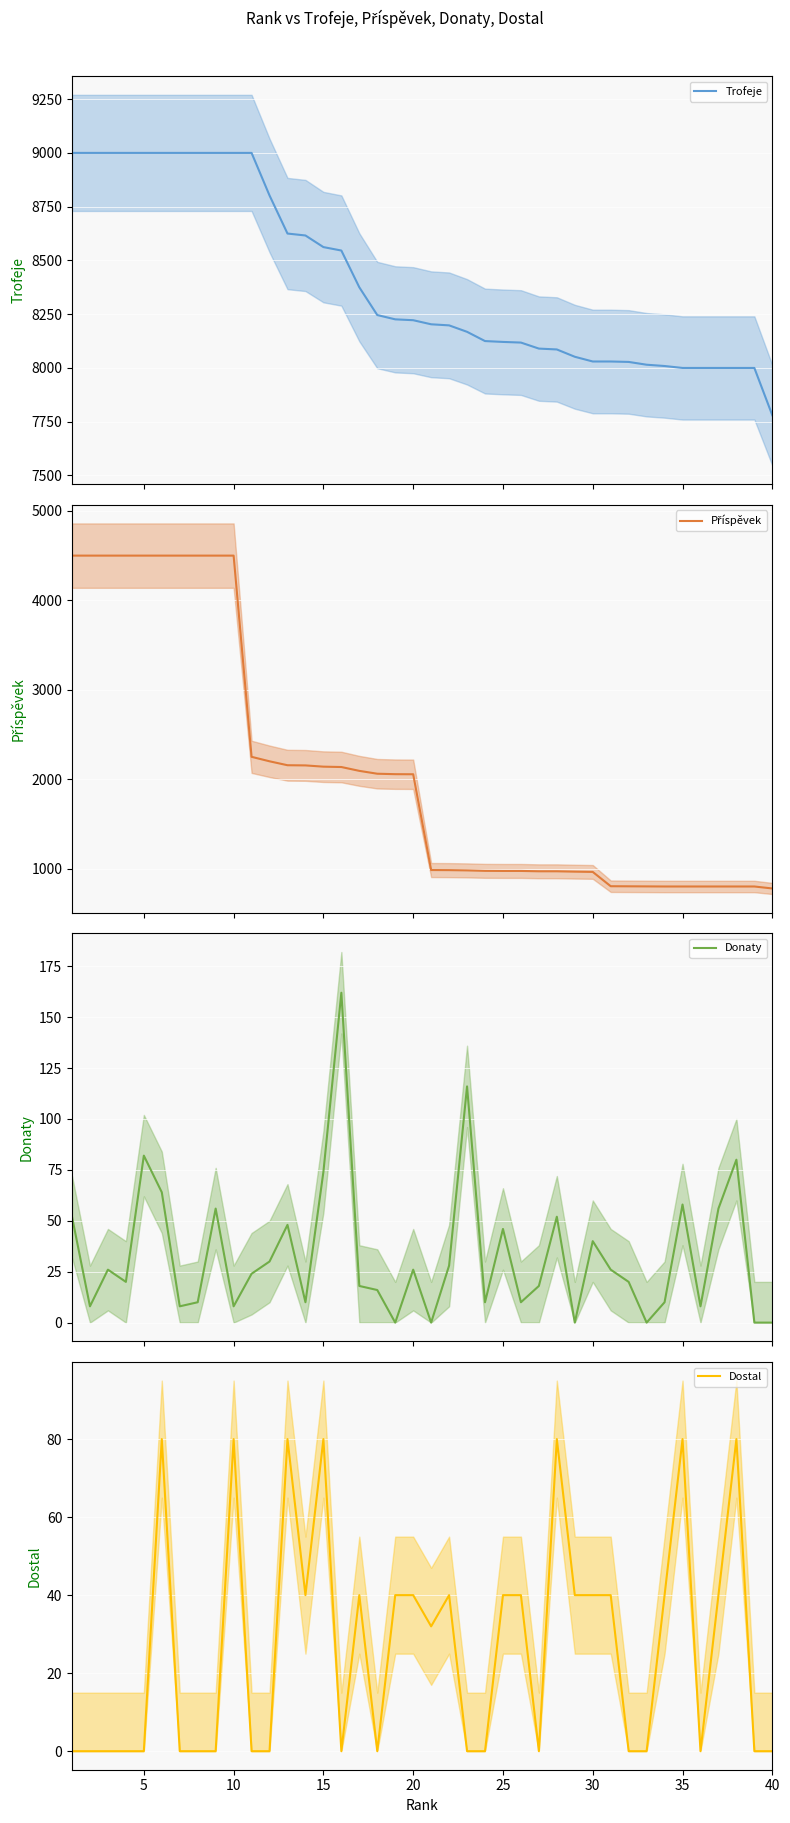

What is the maximum value for Dostal?

80